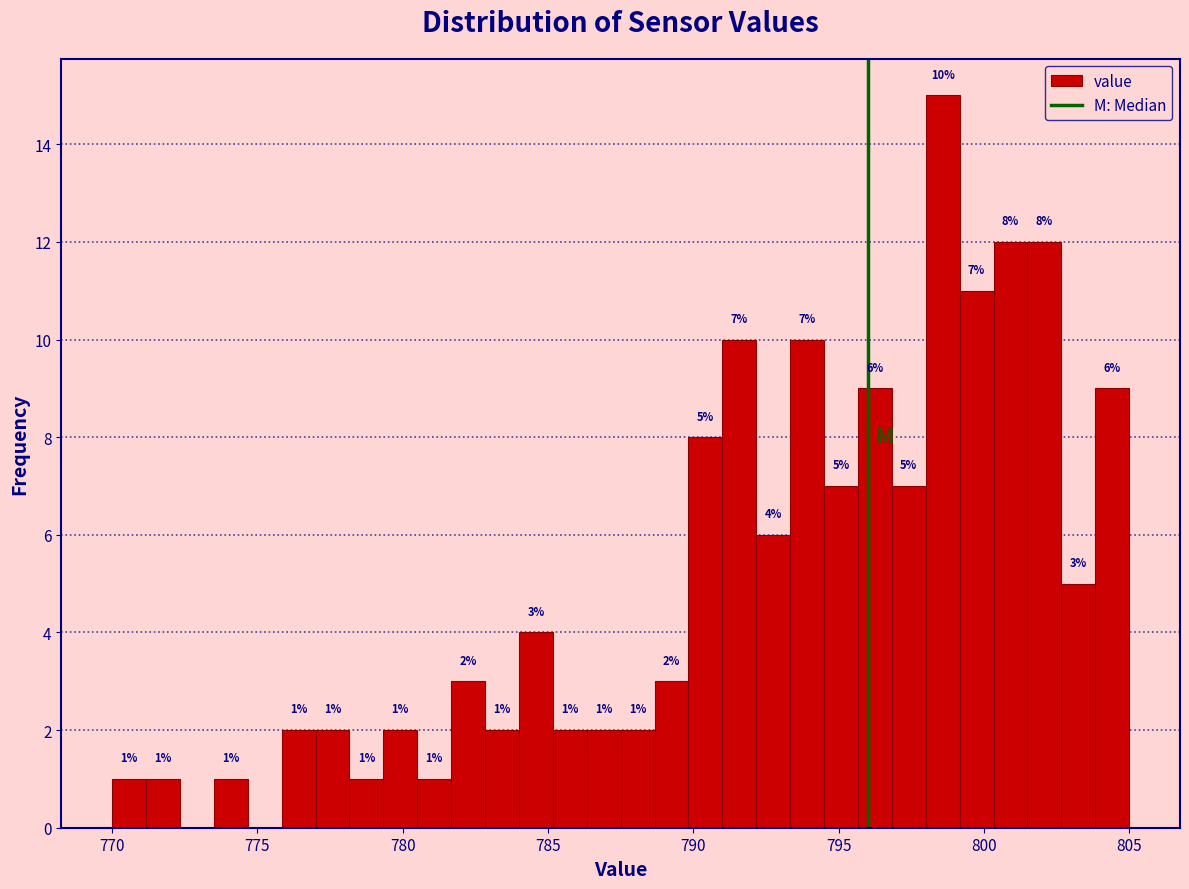

Around what value on the x-axis is the tallest bar? Give the approximate position of its centre, as read against the axis.

798.5